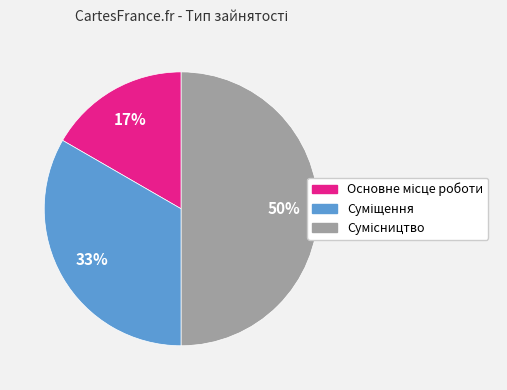

To the nearest percent, what is the difference between the largest and smallest slice percentages?

33%